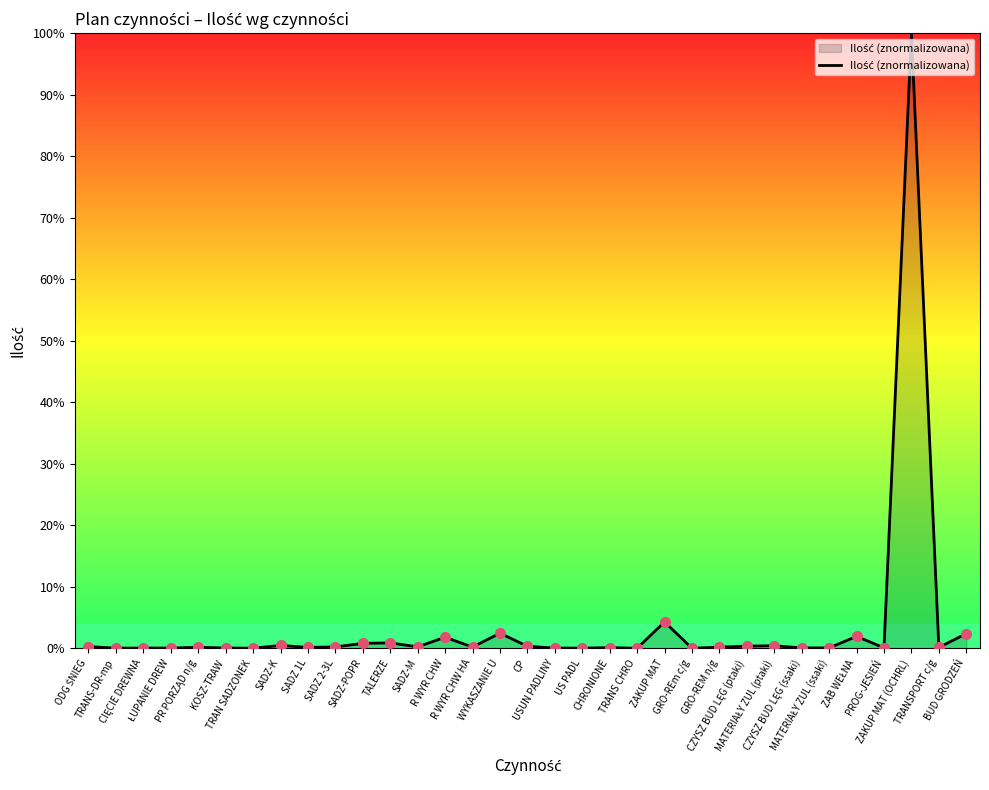

What is the maximum value shown in the chart?

100.0